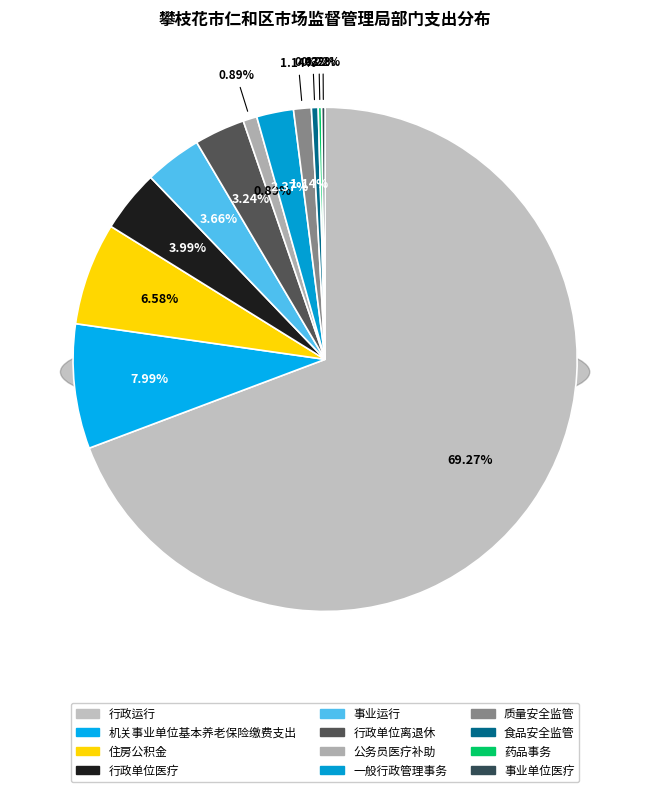

What is the majority slice?

行政运行